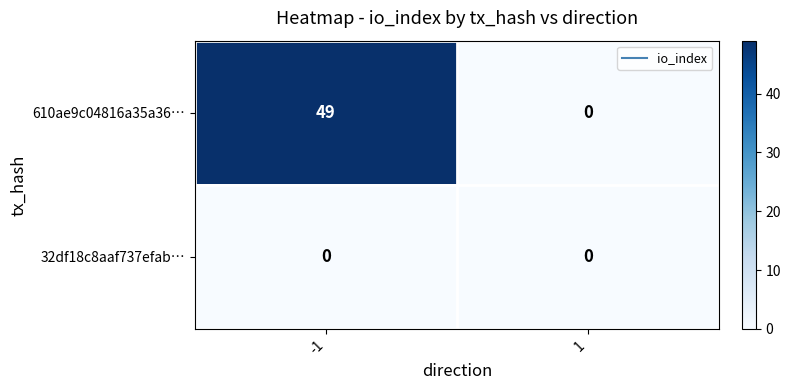

Reading left to right, transcribe all the data shown in this chart.

610ae9c04816a35a36…: 49	0
32df18c8aaf737efab…: 0	0